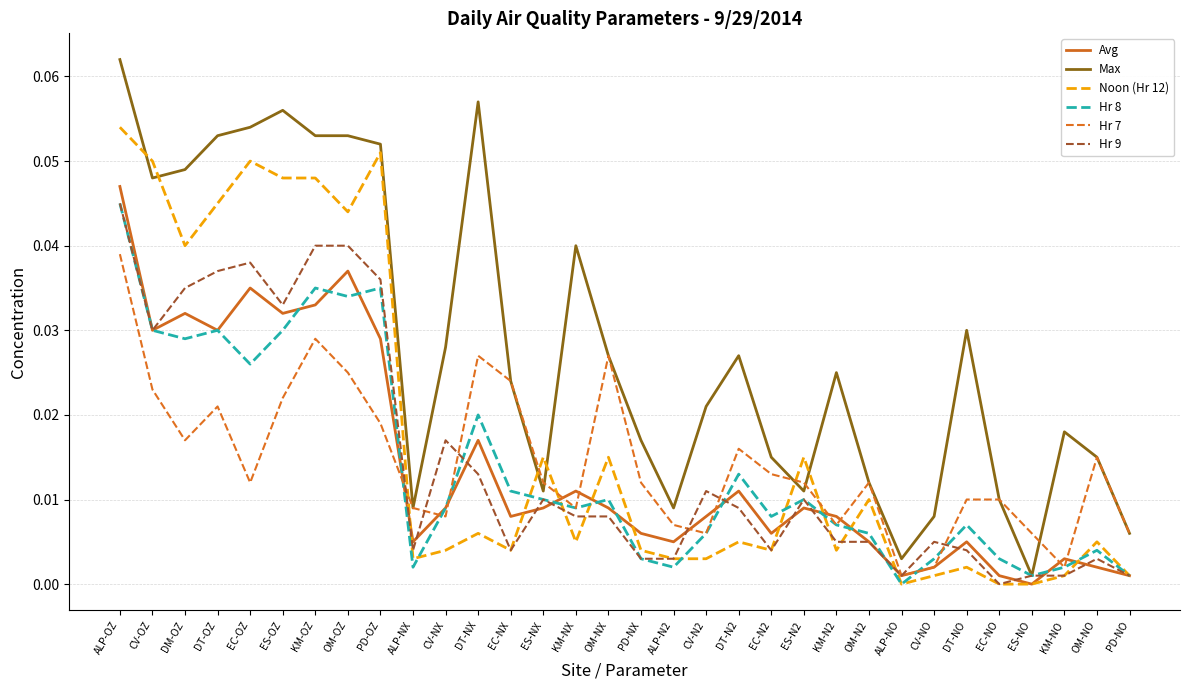

Which series changed the most between CV-NX and DT-NX?

Max